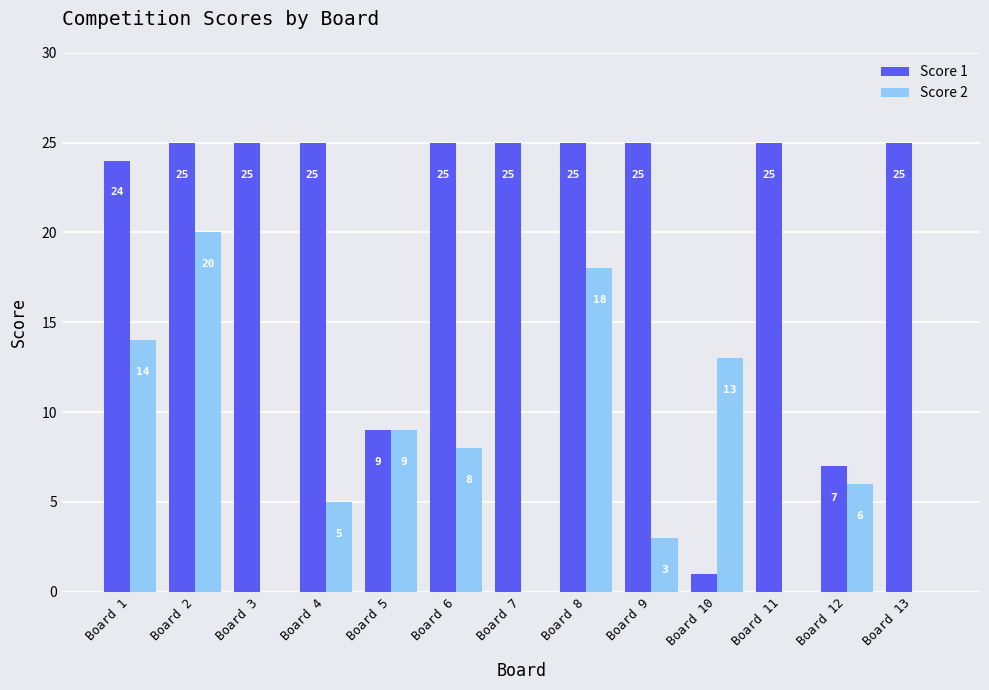

What is the sum of the Score 1 values at Board 4 and Board 2?

50